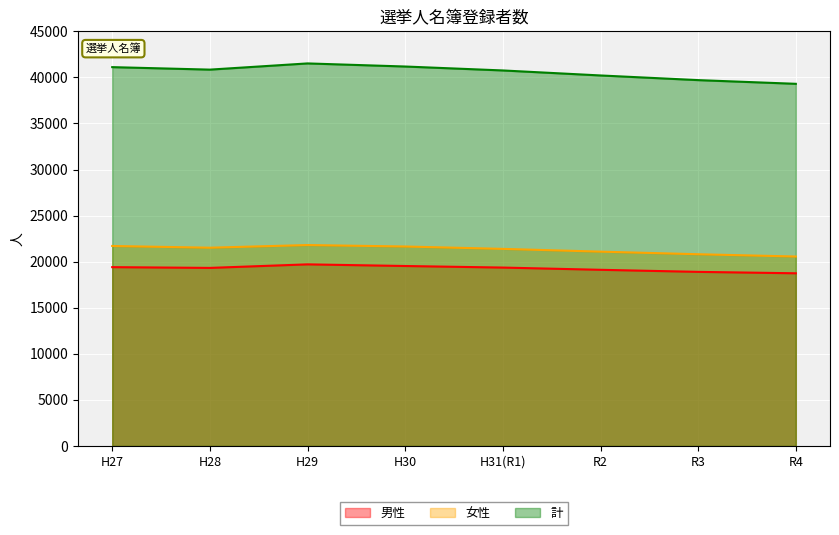

What is the approximate value of 男性 at H30, to the nearest 100?

19500